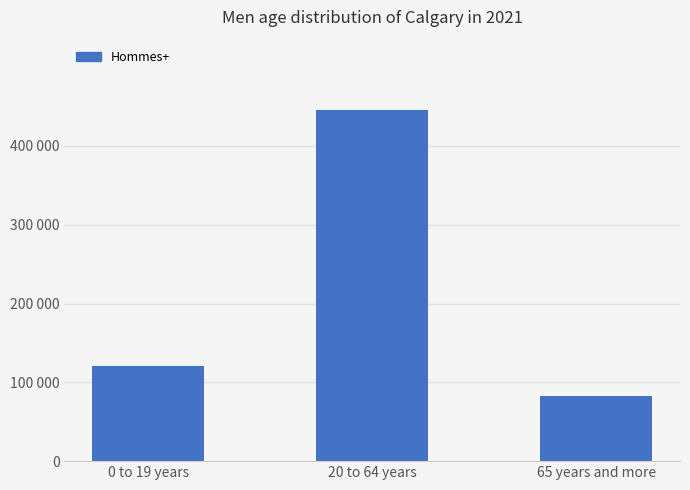

What is the label of the 1st bar from the left?

0 to 19 years